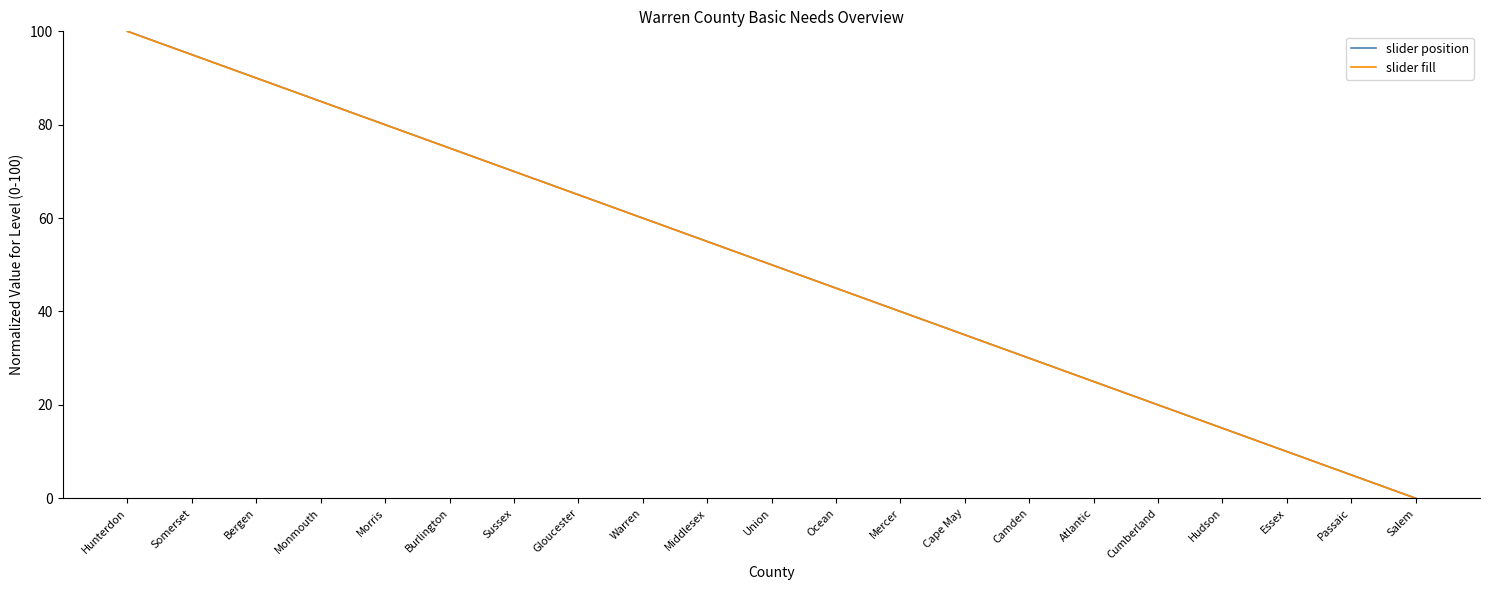

True or false: slider position and slider fill cross at least once.

False